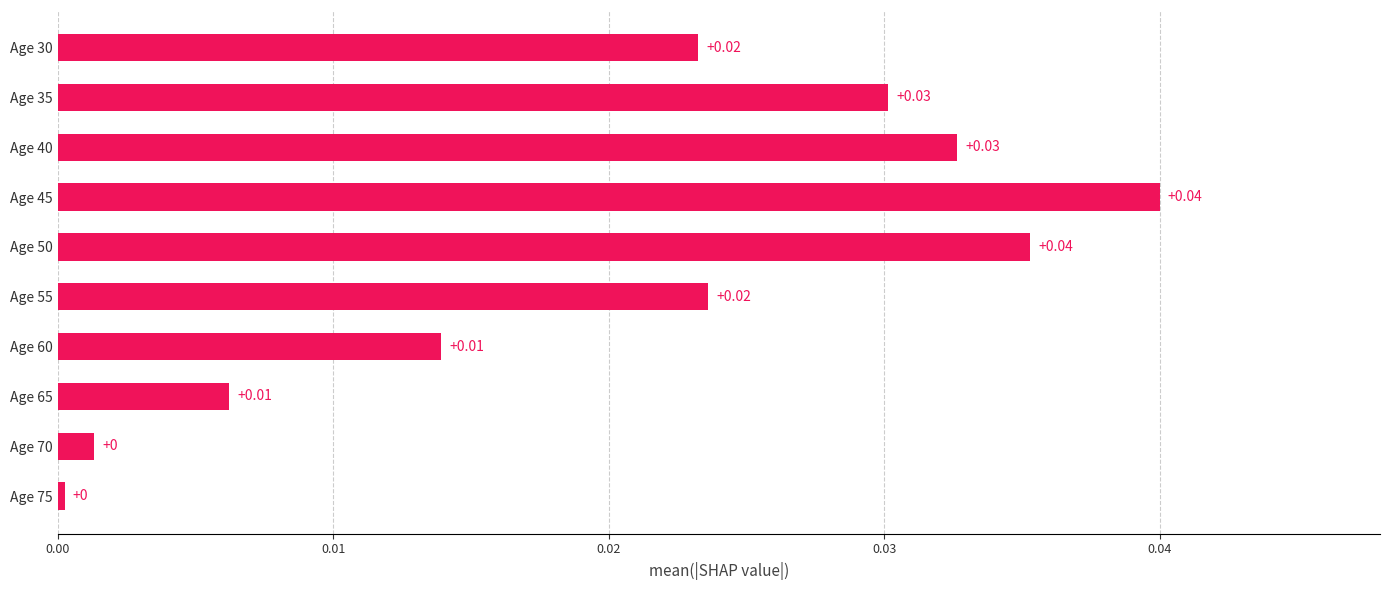

Between Age 70 and Age 50, which is larger?

Age 50